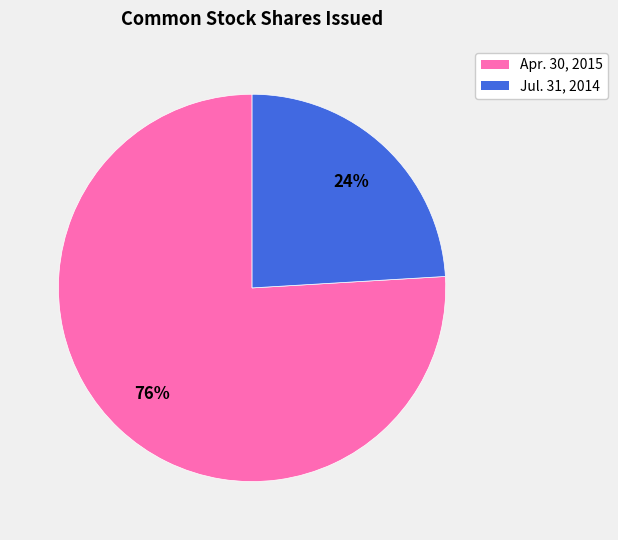

To the nearest percent, what is the difference between the largest and smallest slice percentages?

52%